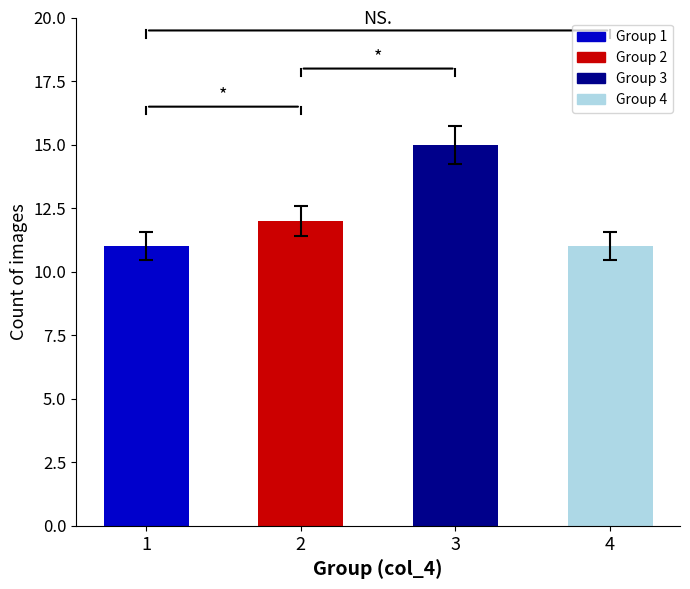

What is the sum of all values?

49